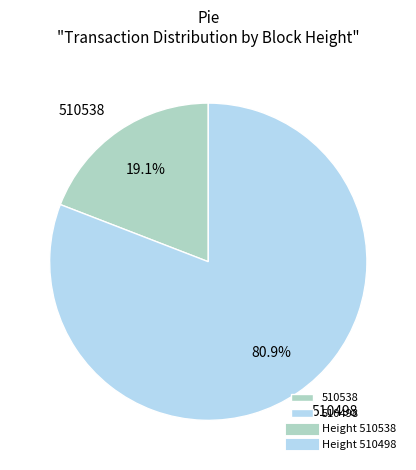

True or false: 510498 accounts for 87% of the total.

False